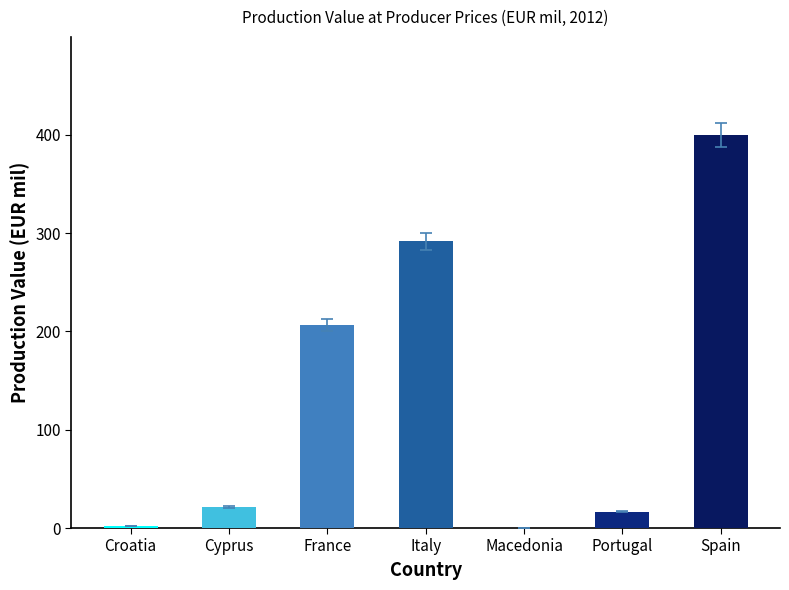

What is the greatest value displayed?

399.9